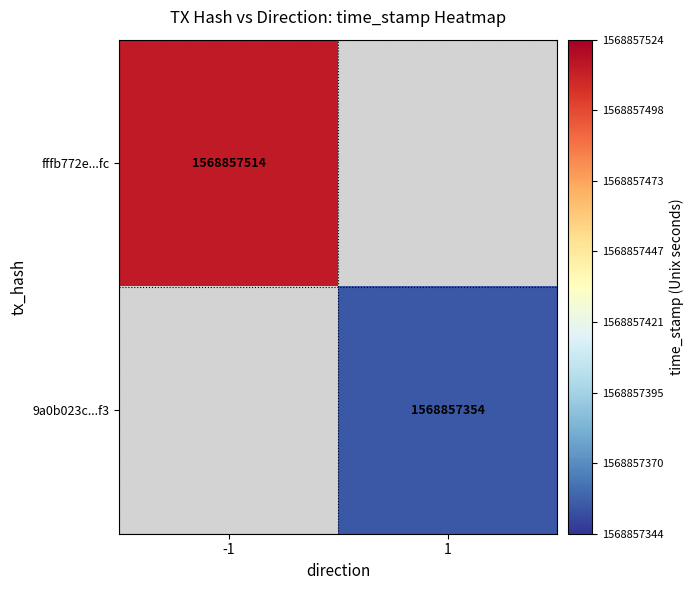

Is it true that 9a0b023ce48b302af168a74312687d306cf71a3 equals 2234019180 at 1?

False